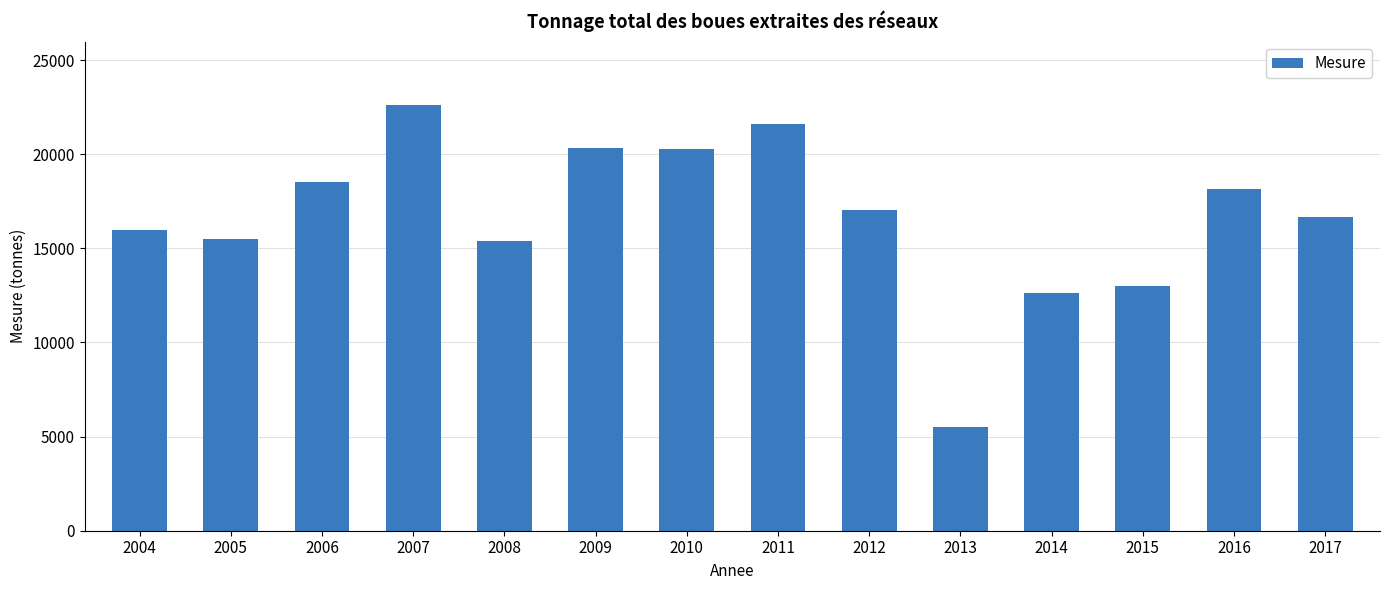

What is the maximum value shown in the chart?

22597.0